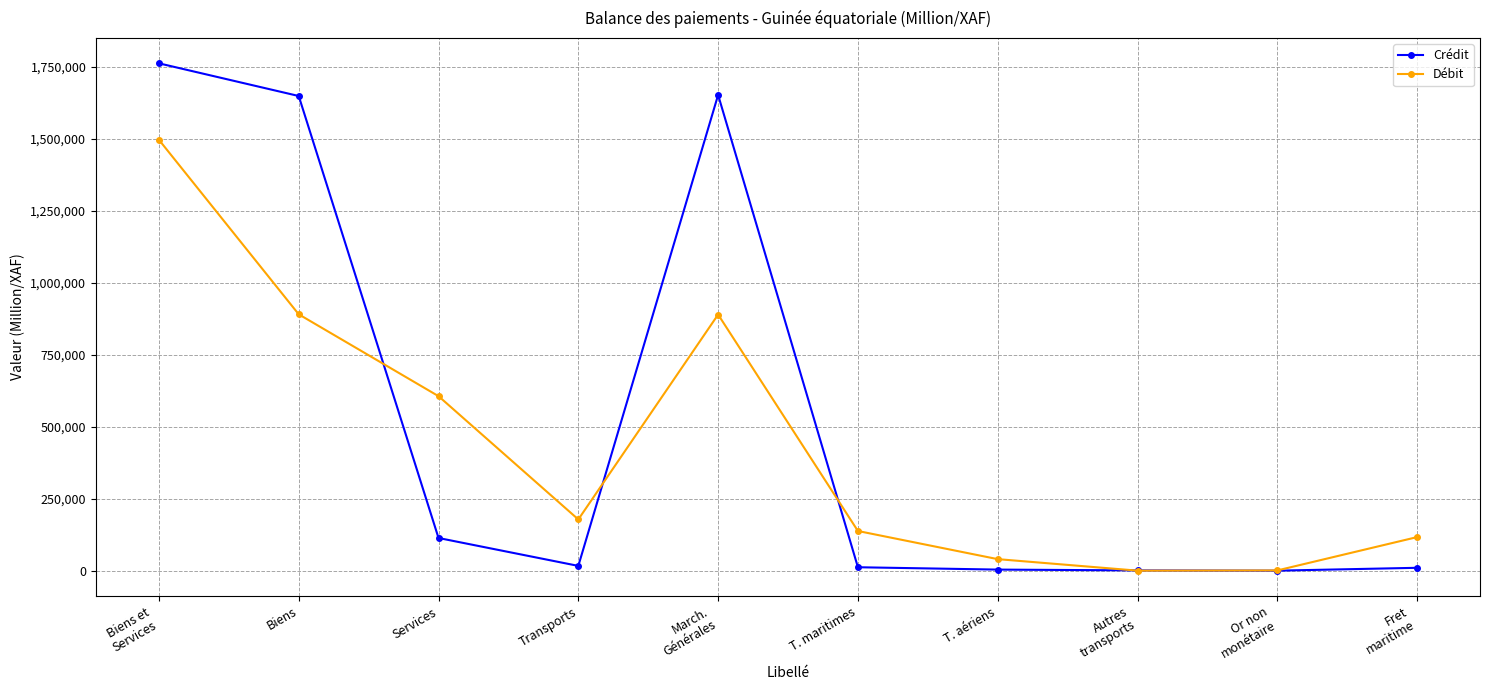

What position from the right is Fret
maritime?

1